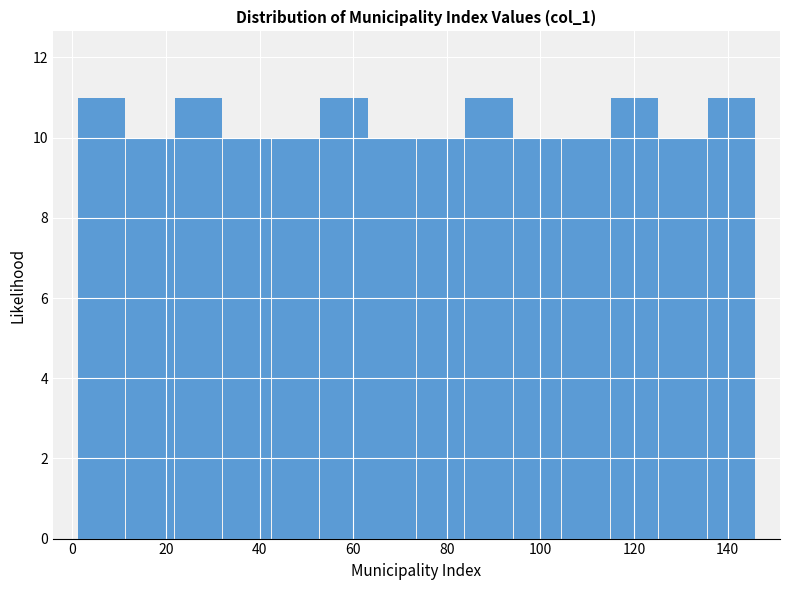

How tall is the bar that spans 64 to 74 on the x-axis? Neither the bar edges nor the heights are printed on the chart, so give them approximately, as read against the axes.

10